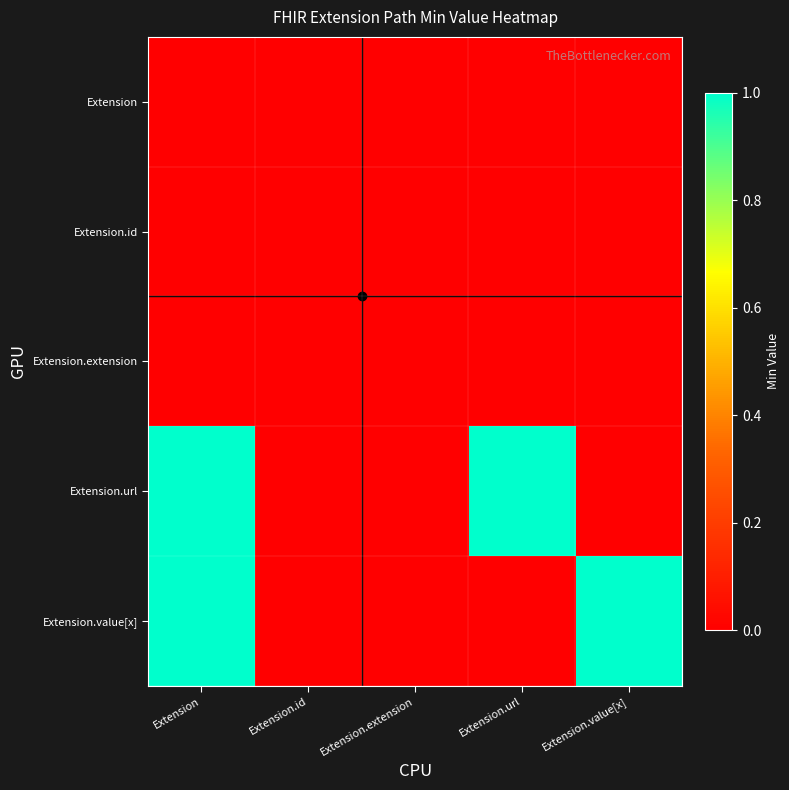

What is the total value across all series at Extension.url?

1